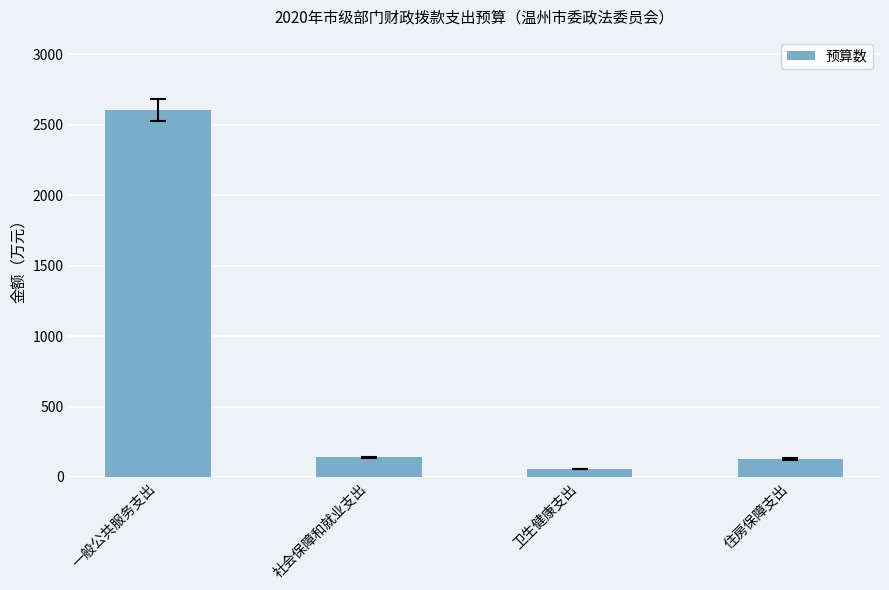

Reading right to left, list all the values displayed in this chart.

住房保障支出=127.4	卫生健康支出=56.6	社会保障和就业支出=139.9	一般公共服务支出=2603.1